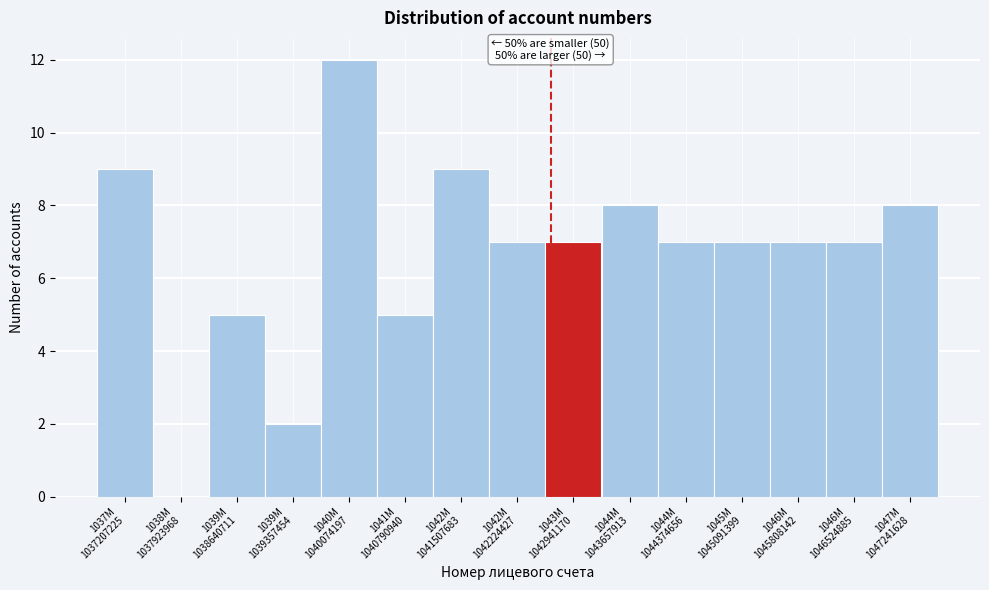

What is the sum of all values?

100